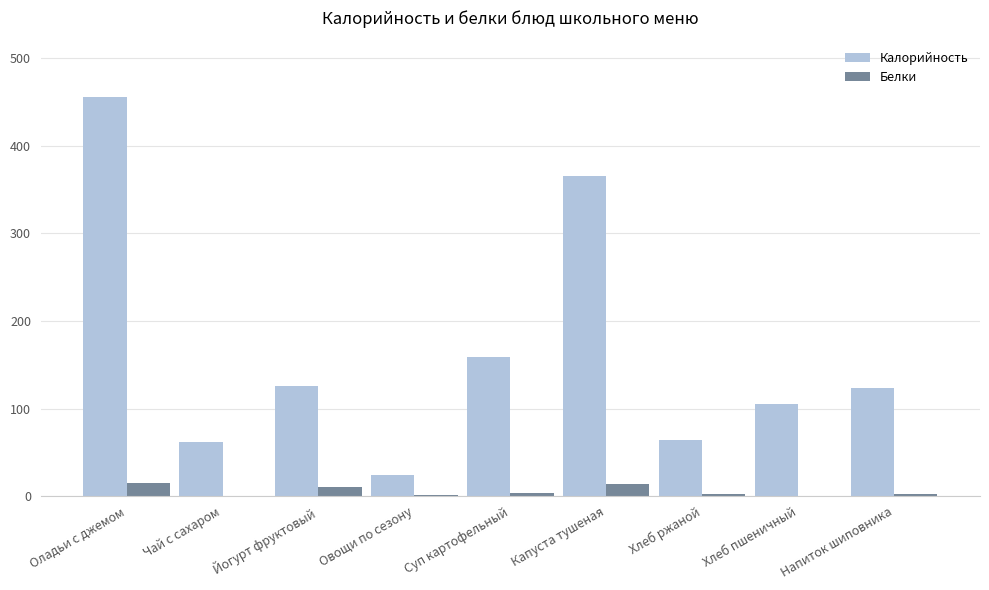

What is the sum of all Белки values?

50.7